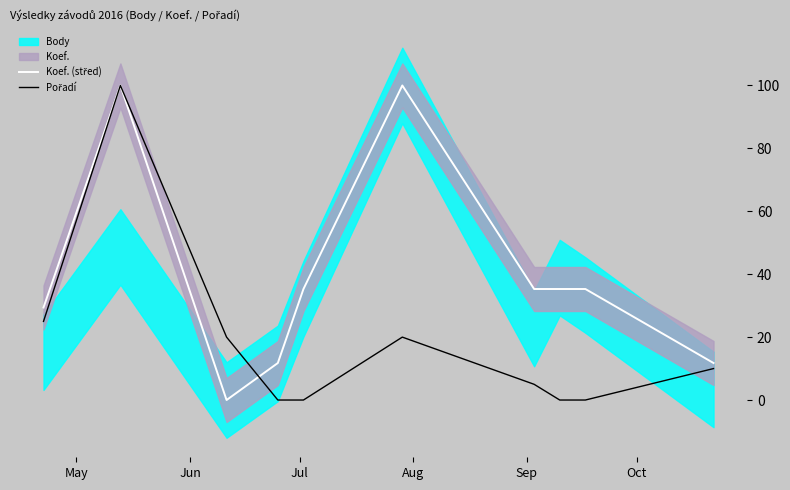

True or false: Koef. (střed) and Pořadí cross at least once.

True